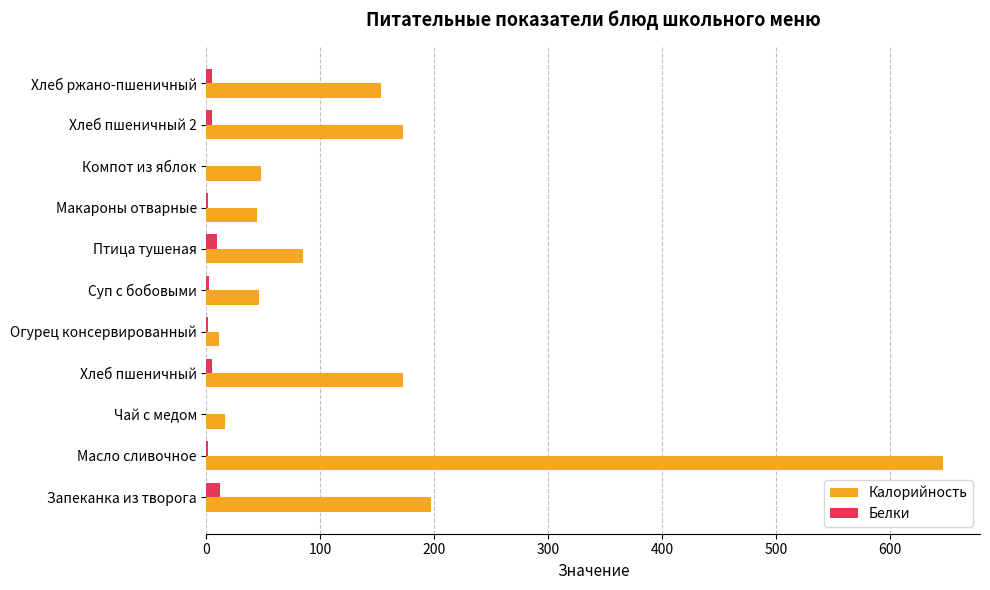

At which category is the sum across all series the highest?

Масло сливочное